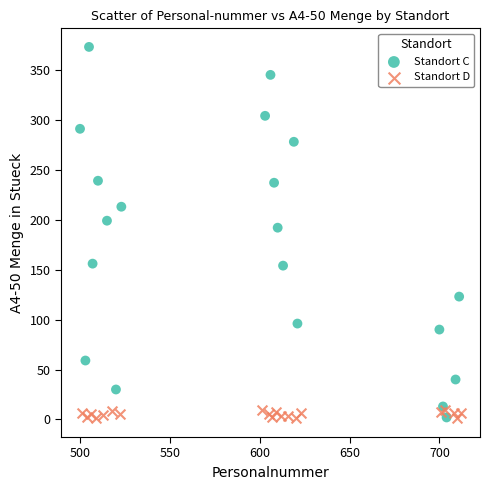

Which series has the widest spread of Y values?

Standort C